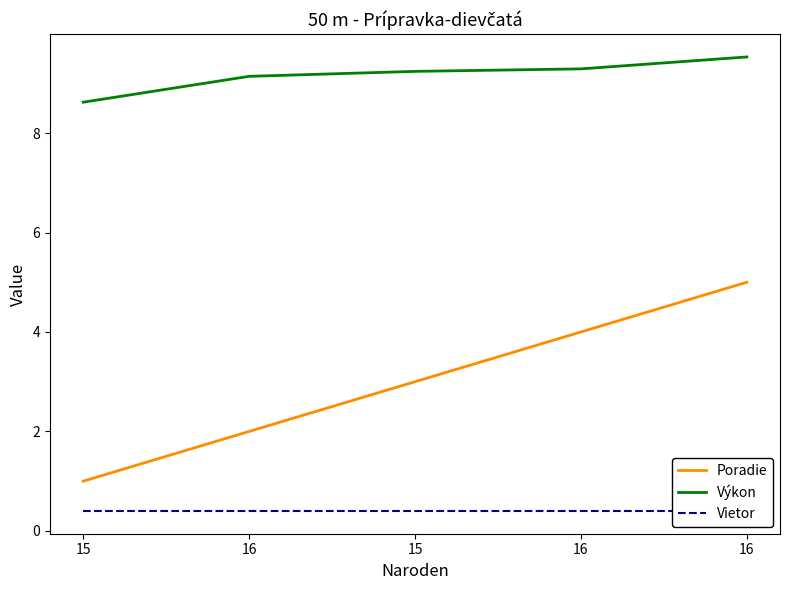

At which label does Poradie first exceed 3?

16